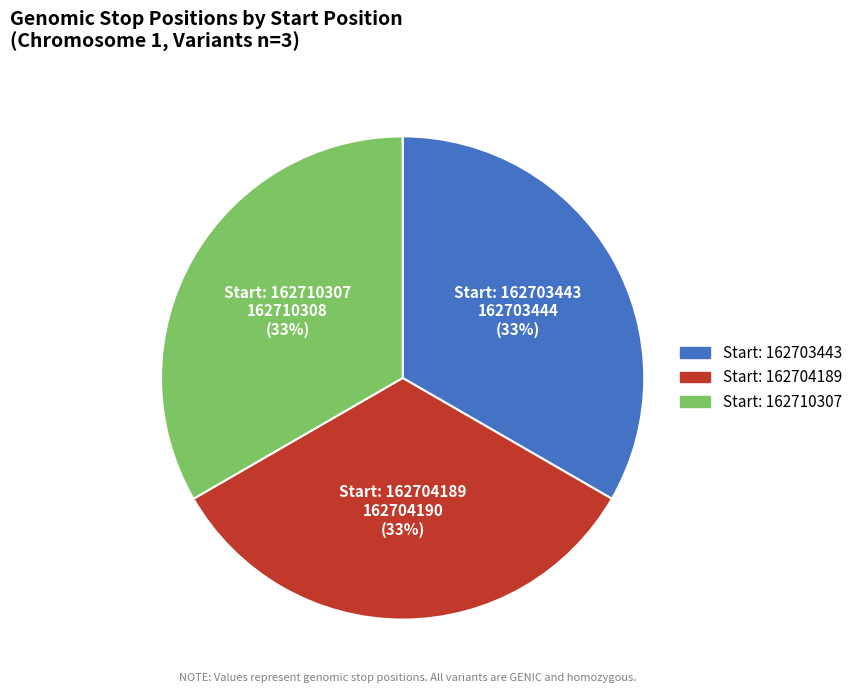

To the nearest percent, what is the average slice percentage?

33%